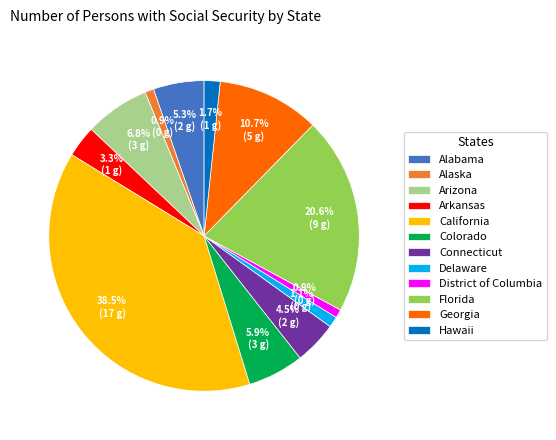

Which slice is the largest?

California